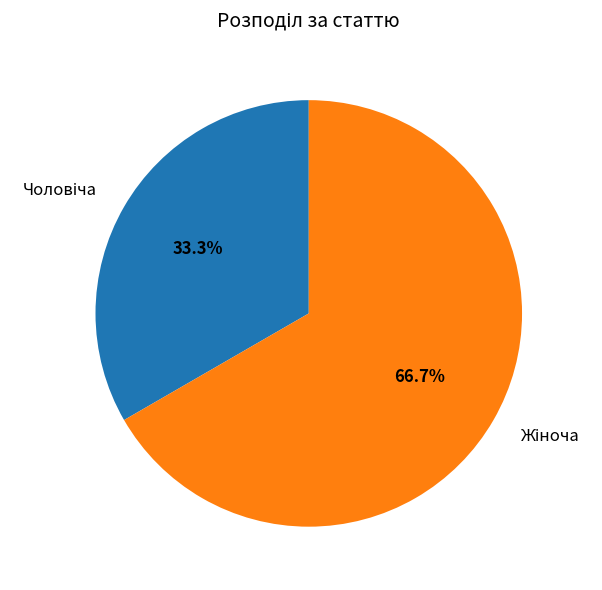

Is there any slice that represents more than half of the pie?

Yes